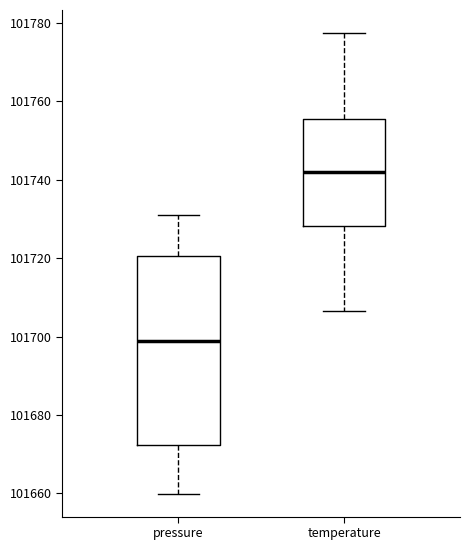

Where does the lower whisker of the box for pressure end on the y-axis? The values are not printed on the chart, so give them approximately, as read against the axis.

101660